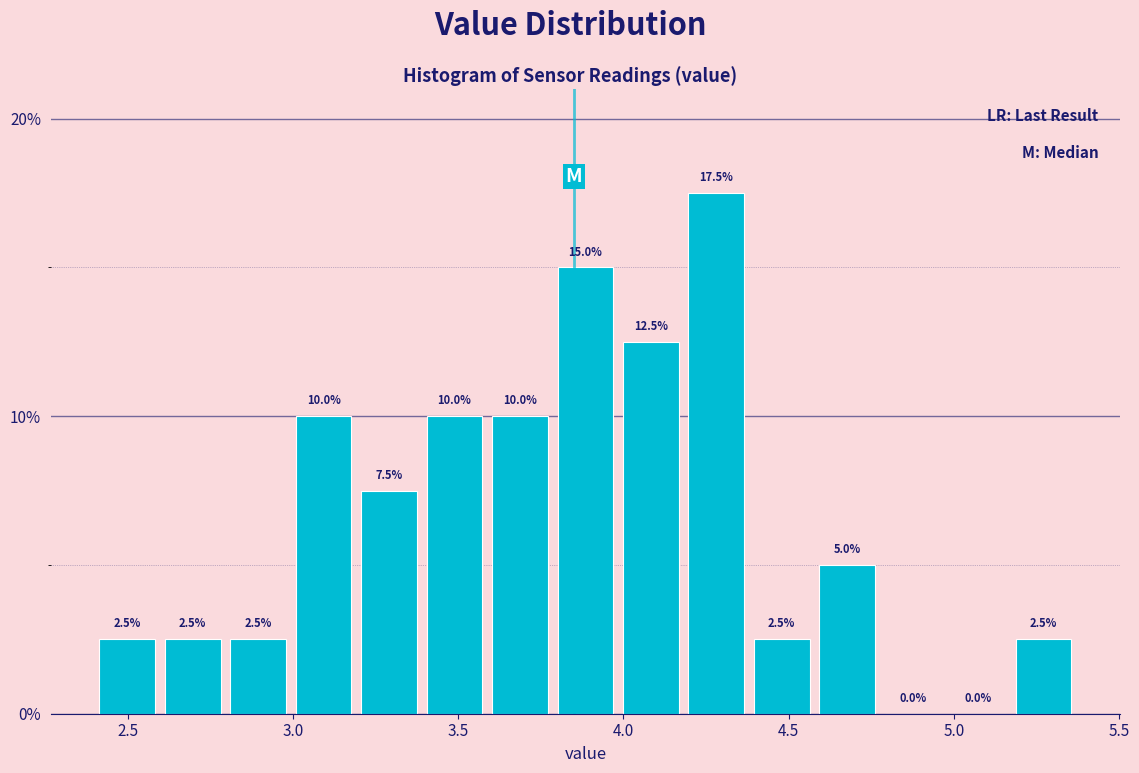

Read against the x-axis, roughly where is the centre of the tallest bar?

4.30